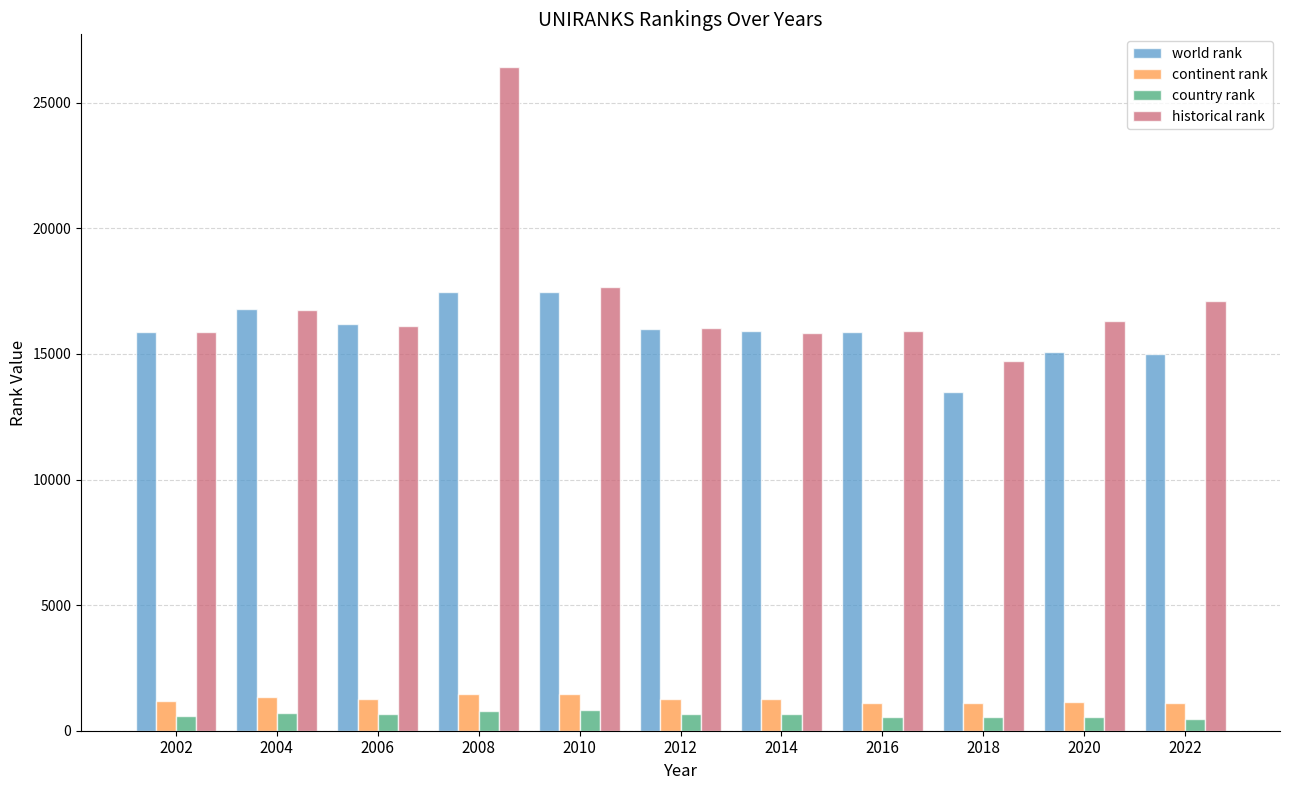

How many values in the world rank series are below 15898?

5